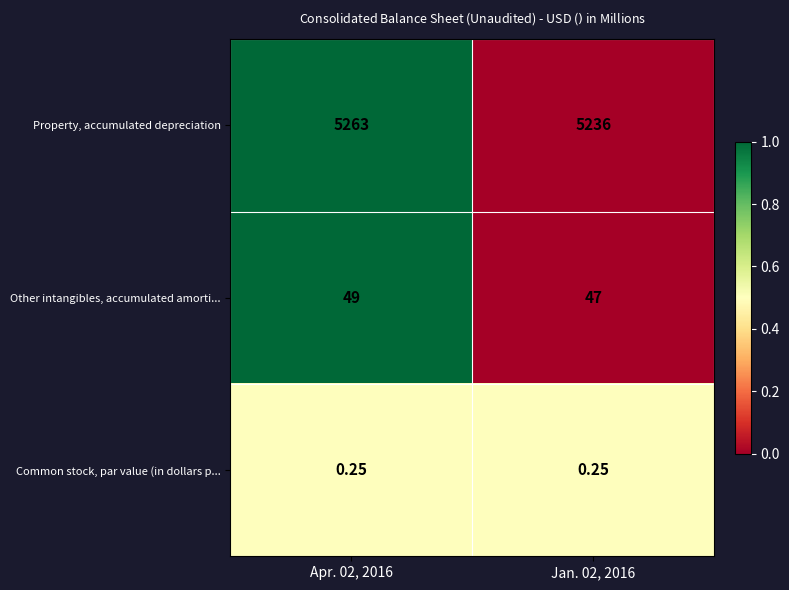

Which series has the widest spread of values?

Property, accumulated depreciation